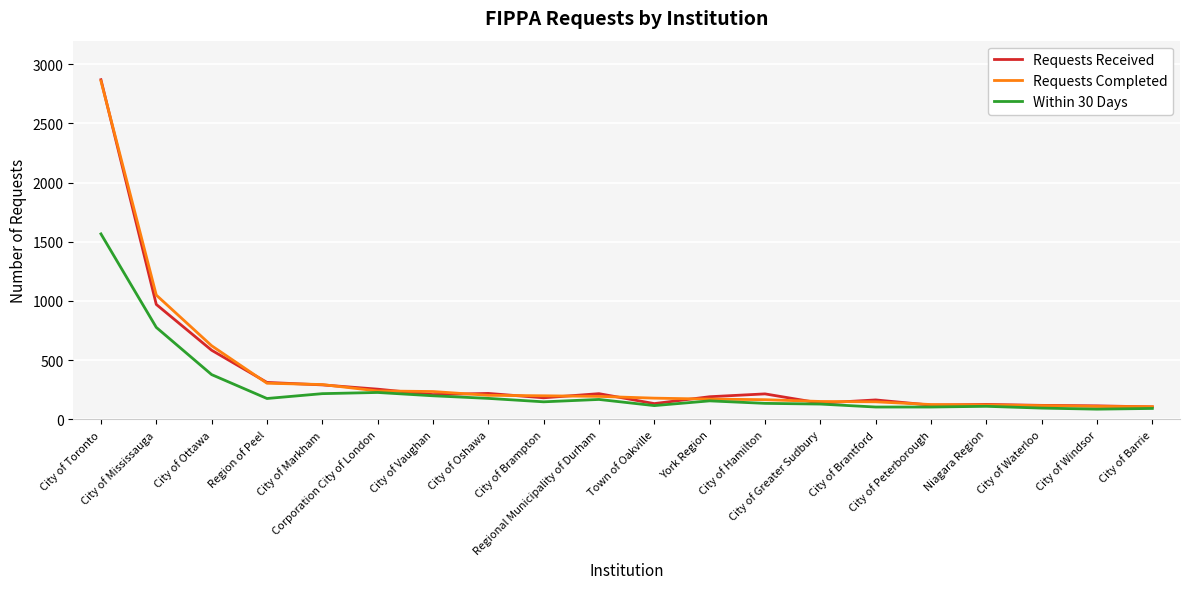

How many values in the Requests Received series are below 209?

10